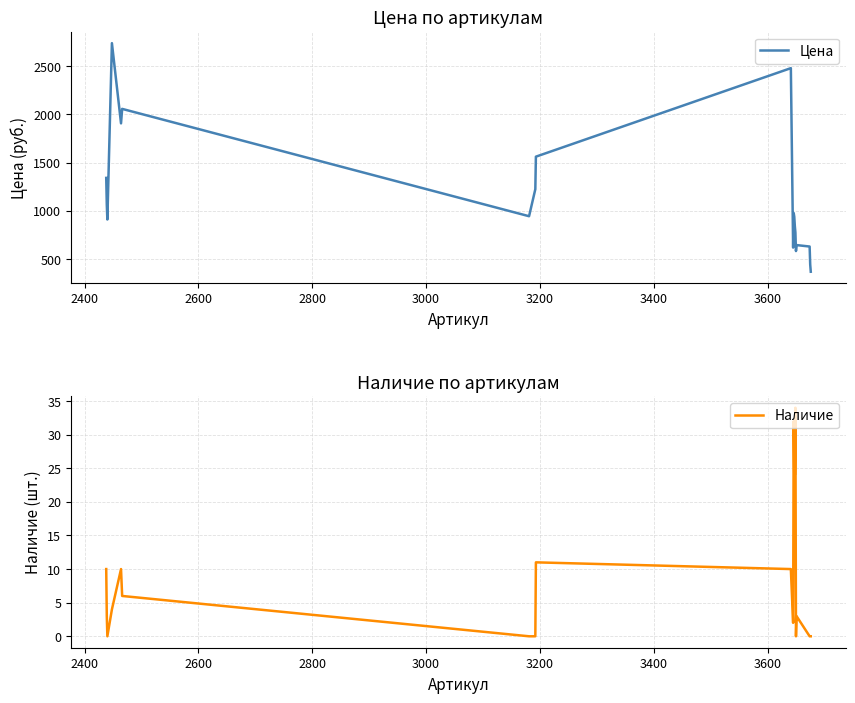

What is the maximum value for Цена?

2737